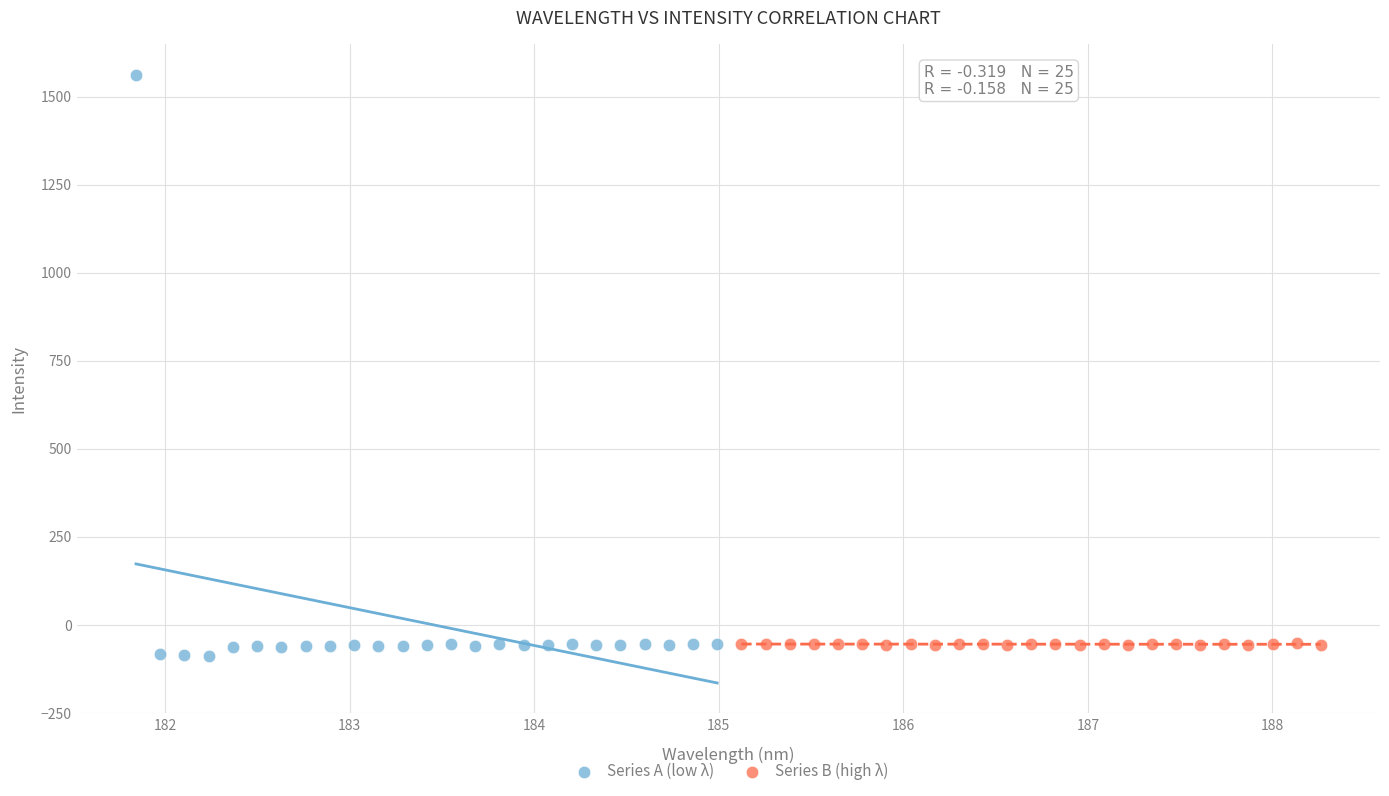

Which series has the widest spread of Y values?

Series A (low λ)